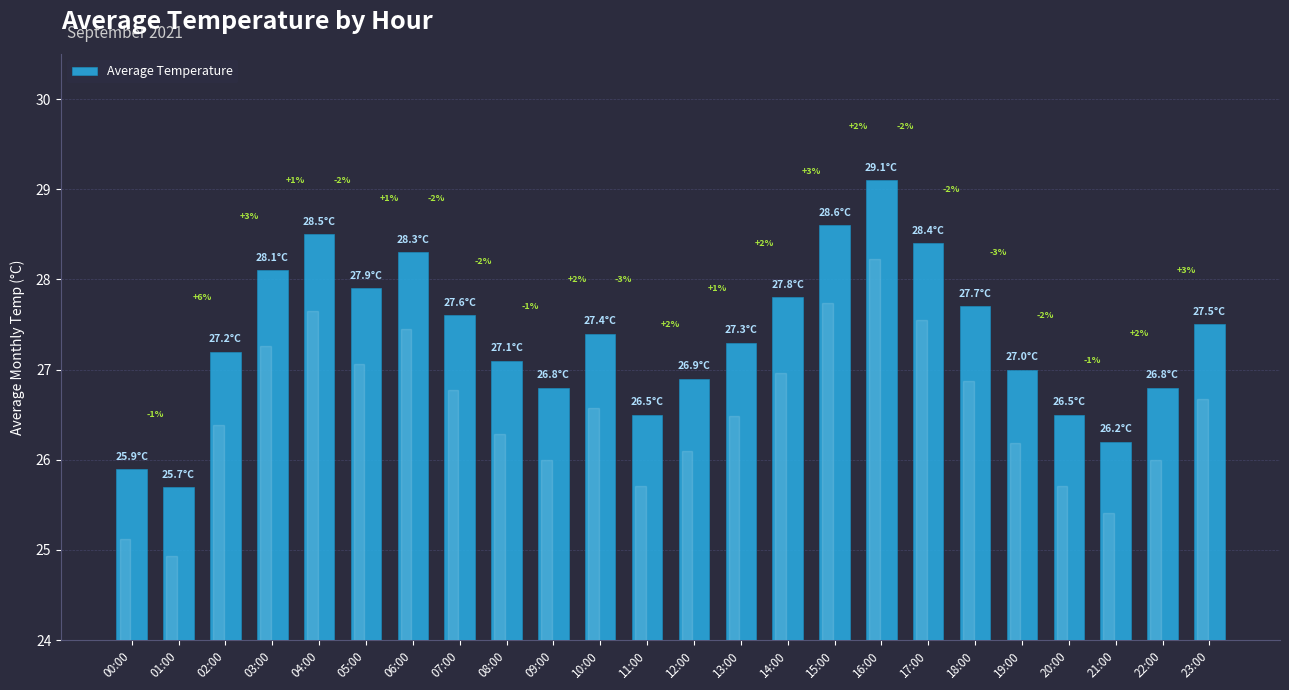

What is the minimum value shown in the chart?

25.7